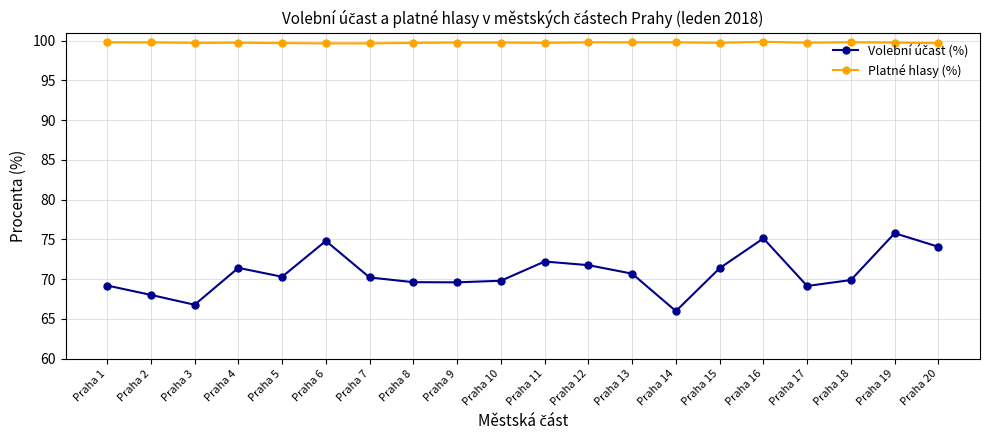

What is the value of the Platné hlasy (%) point at the 5th from the left?

99.7